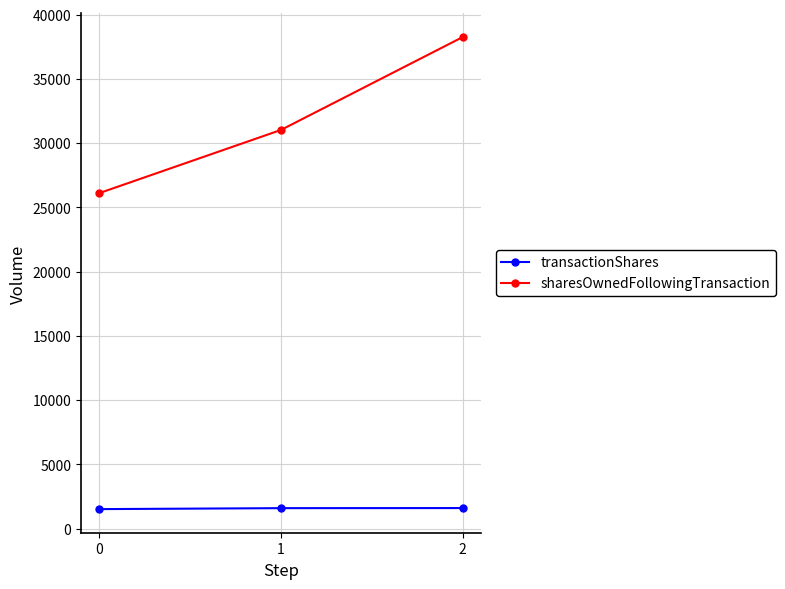

How many data points does each series have?

3